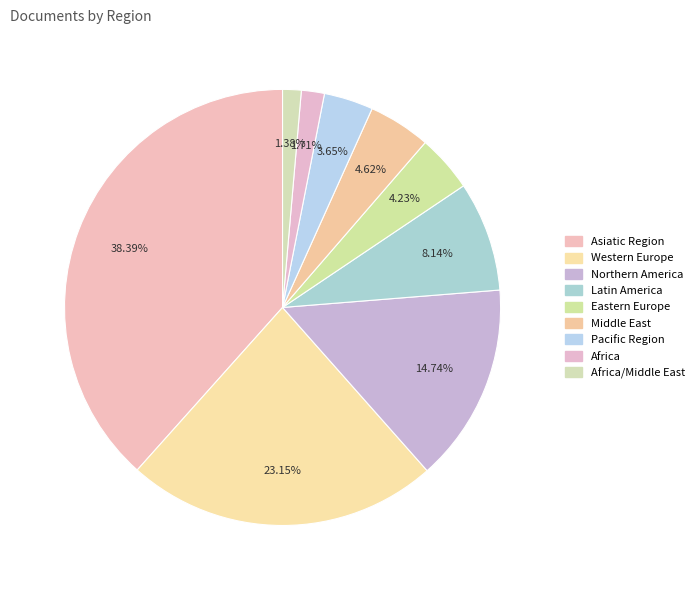

How many segments does this pie chart have?

9